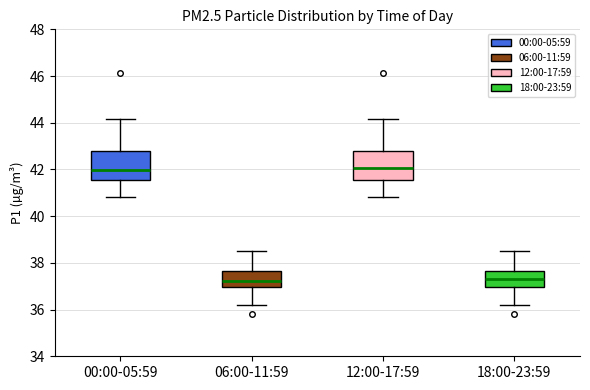

Where does the median line of the box for 00:00-05:59 sit on the y-axis? The values are not printed on the chart, so give them approximately, as read against the axis.

42.0